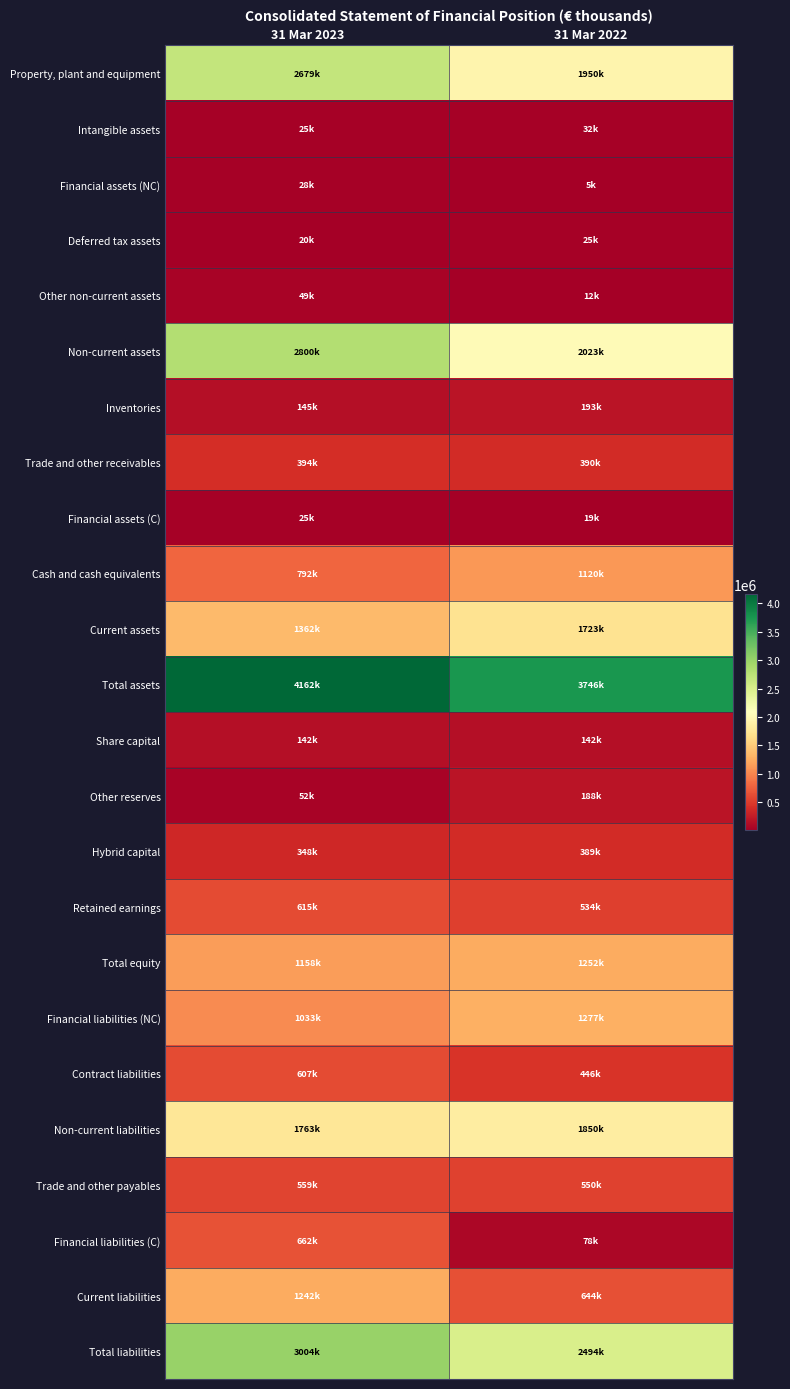

Between 31 Mar 2023 and 31 Mar 2022, which series saw the biggest shift?

Non-current assets